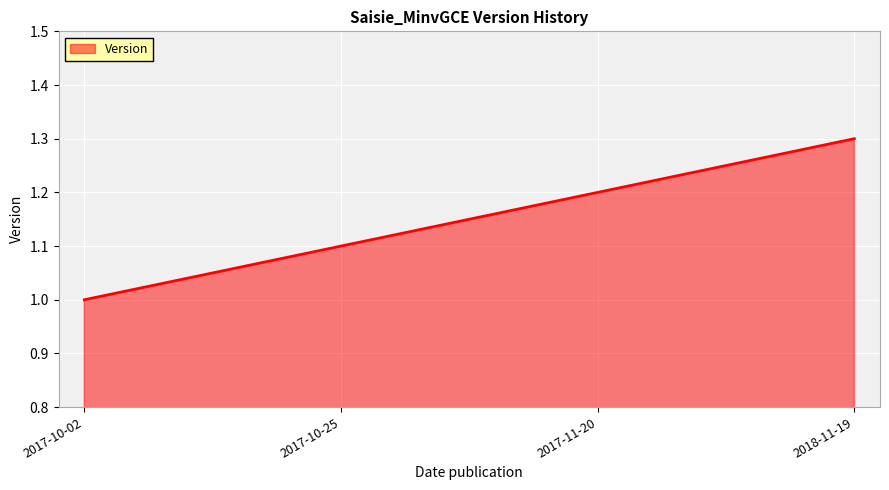

Between 2017-10-02 and 2017-11-20, which is larger?

2017-11-20